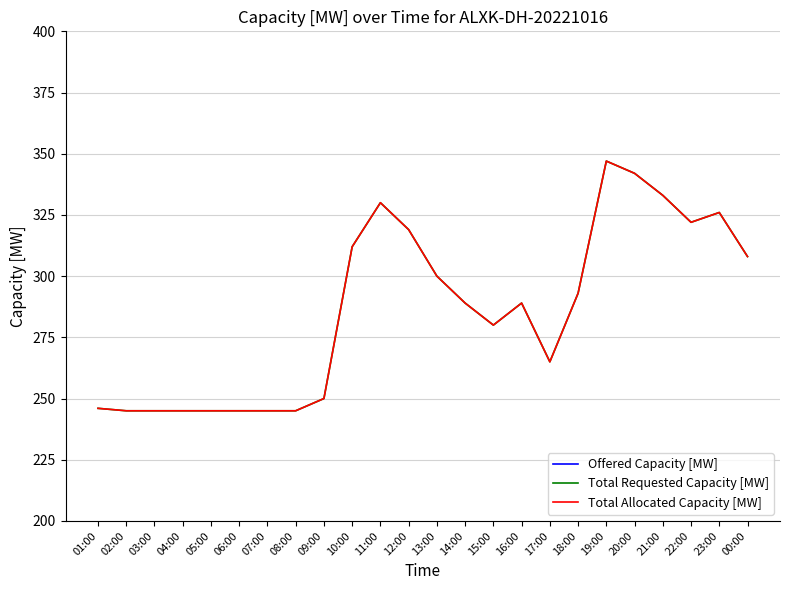

Which category has the lowest value across all series?

02:00